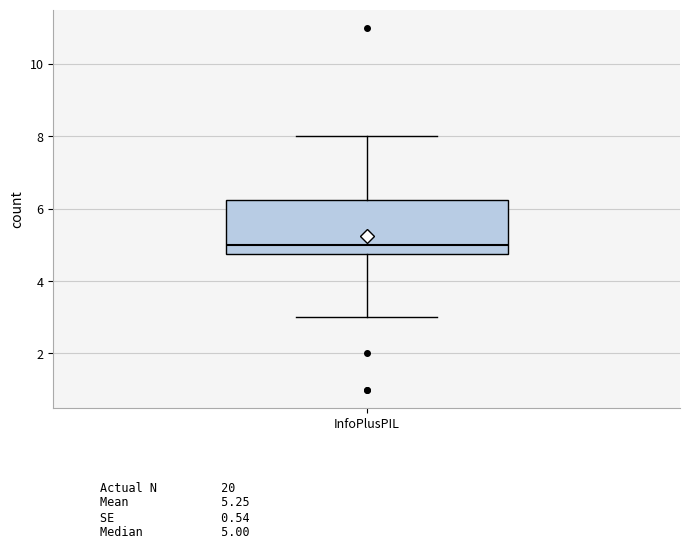

Where does the median line of the box for InfoPlusPIL sit on the y-axis? The values are not printed on the chart, so give them approximately, as read against the axis.

5.0